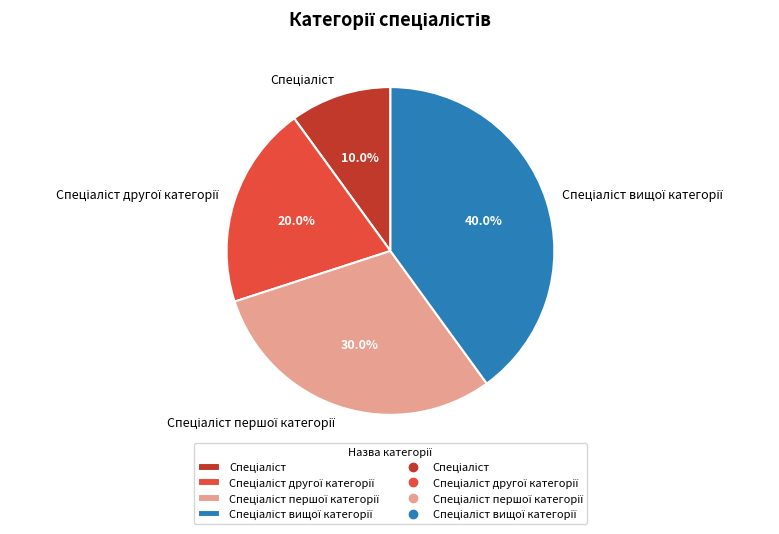

Does any single category account for the majority?

No